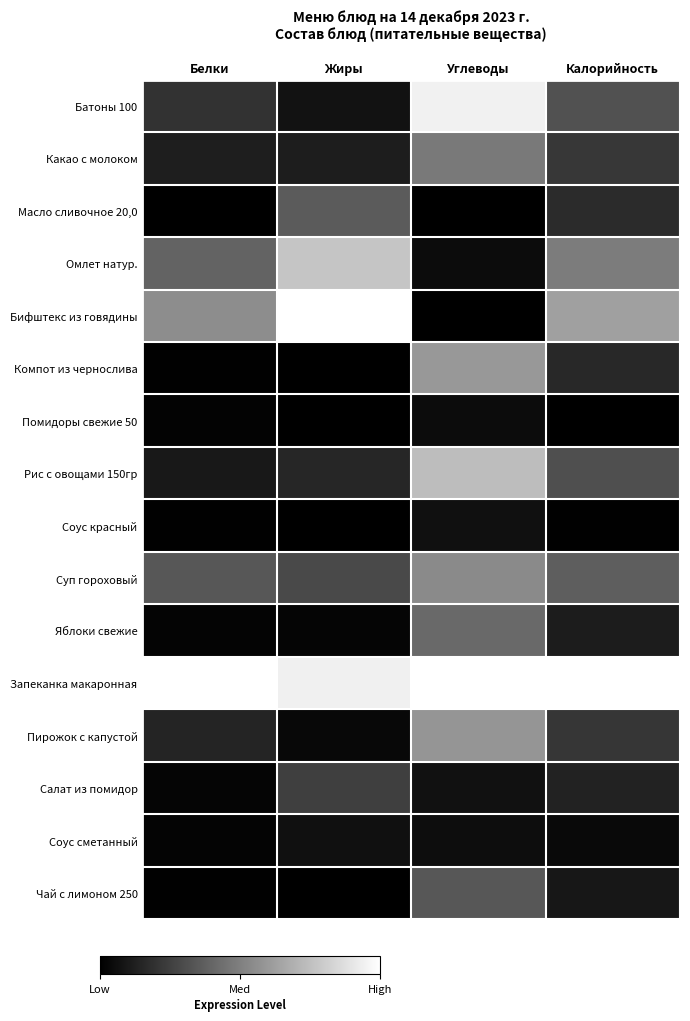

Reading left to right, what are all the values shown in this chart?

Батоны 100: Белки=0.2	Жиры=0.1	Углеводы=0.9	Калорийность=0.3
Какао с молоком: Белки=0.1	Жиры=0.1	Углеводы=0.5	Калорийность=0.2
Масло сливочное 20,0: Белки=0.0	Жиры=0.4	Углеводы=0.0	Калорийность=0.2
Омлет натур.: Белки=0.4	Жиры=0.8	Углеводы=0.0	Калорийность=0.5
Бифштекс из говядины: Белки=0.6	Жиры=1.0	Углеводы=0.0	Калорийность=0.6
Компот из чернослива: Белки=0.0	Жиры=0.0	Углеводы=0.6	Калорийность=0.2
Помидоры свежие 50: Белки=0.0	Жиры=0.0	Углеводы=0.0	Калорийность=0.0
Рис с овощами 150гр: Белки=0.1	Жиры=0.2	Углеводы=0.7	Калорийность=0.3
Соус красный: Белки=0.0	Жиры=0.0	Углеводы=0.1	Калорийность=0.0
Суп гороховый: Белки=0.3	Жиры=0.3	Углеводы=0.5	Калорийность=0.4
Яблоки свежие: Белки=0.0	Жиры=0.0	Углеводы=0.4	Калорийность=0.1
Запеканка макаронная: Белки=1.0	Жиры=0.9	Углеводы=1.0	Калорийность=1.0
Пирожок с капустой: Белки=0.1	Жиры=0.0	Углеводы=0.6	Калорийность=0.2
Салат из помидор: Белки=0.0	Жиры=0.2	Углеводы=0.1	Калорийность=0.1
Соус сметанный: Белки=0.0	Жиры=0.1	Углеводы=0.1	Калорийность=0.0
Чай с лимоном 250: Белки=0.0	Жиры=0.0	Углеводы=0.3	Калорийность=0.1